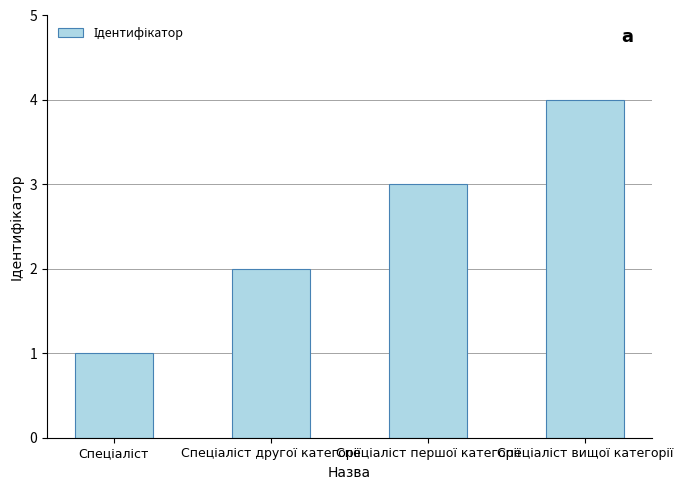

Reading left to right, list all the values displayed in this chart.

1	2	3	4